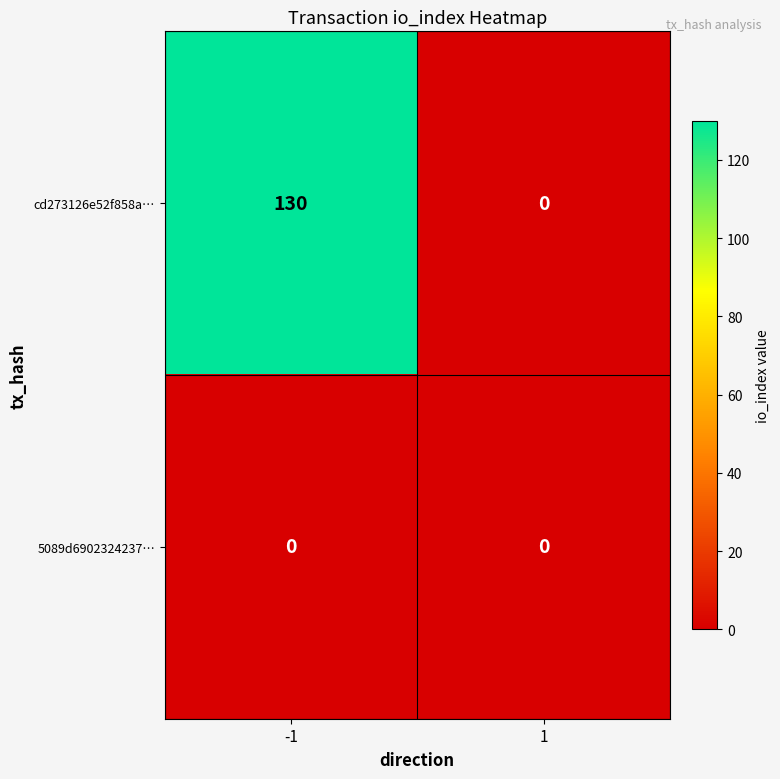

Which series changed the most between -1 and 1?

cd273126e52f858a…